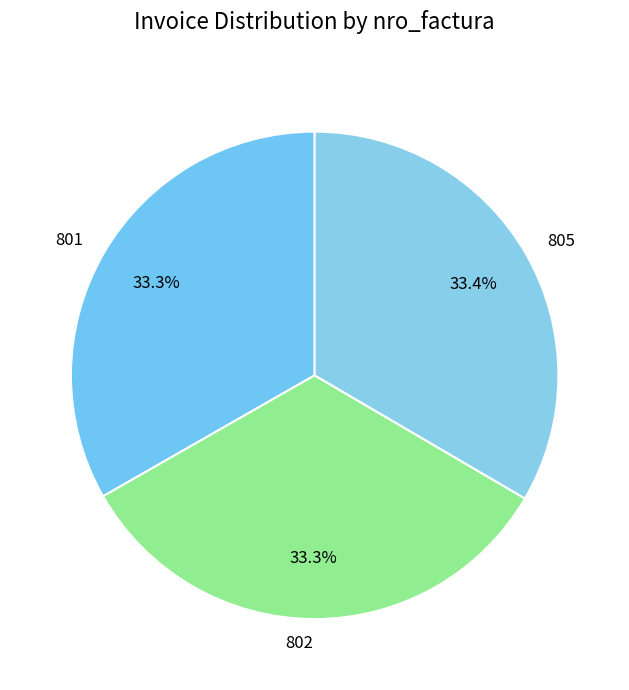

Approximately how many times larger is the value at 802 compared to 805?

1.0